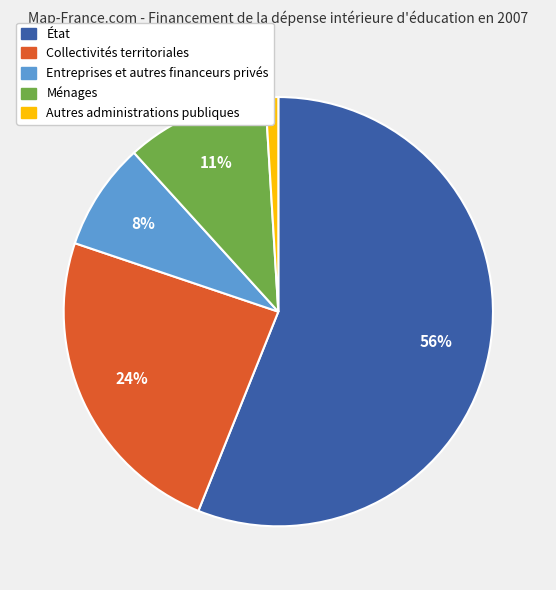

To the nearest percent, what is the combined percentage of Collectivités territoriales and État?

80%